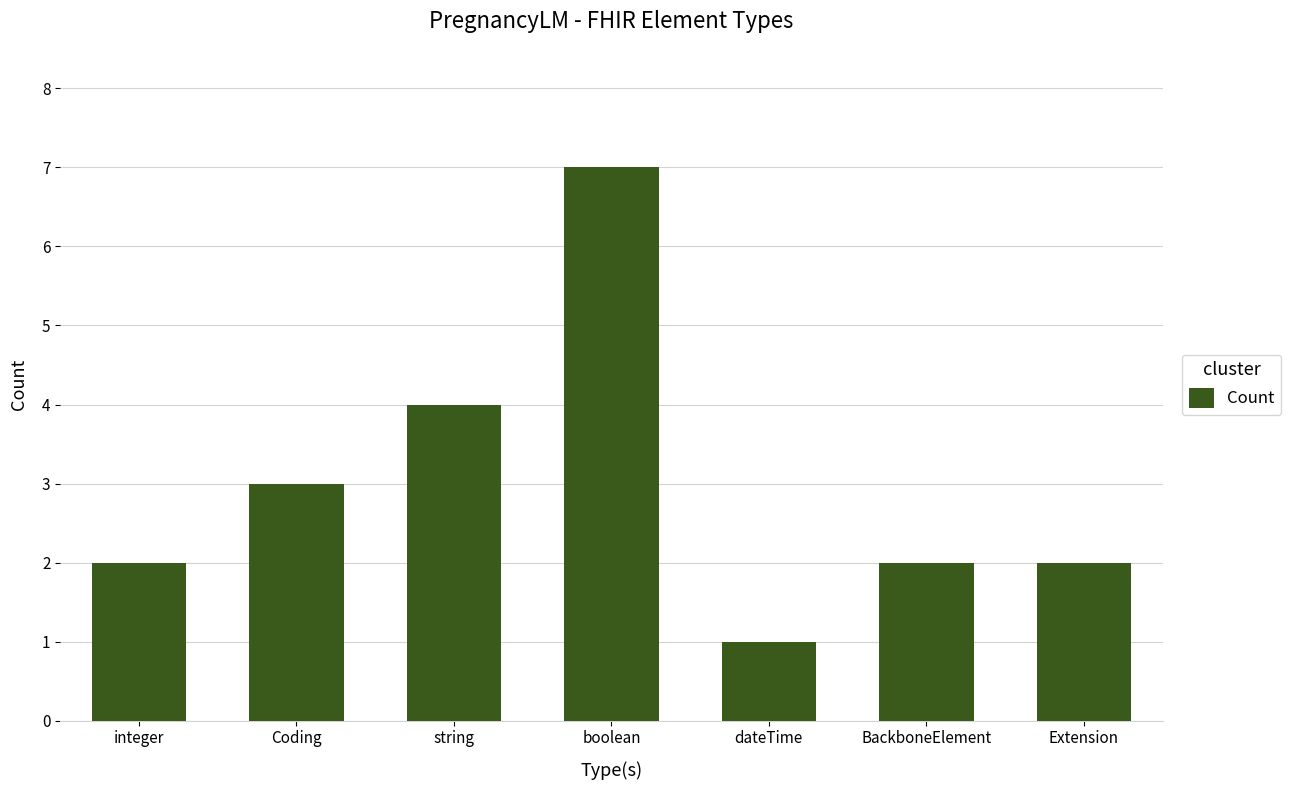

What is the change in value from dateTime to BackboneElement?

+1